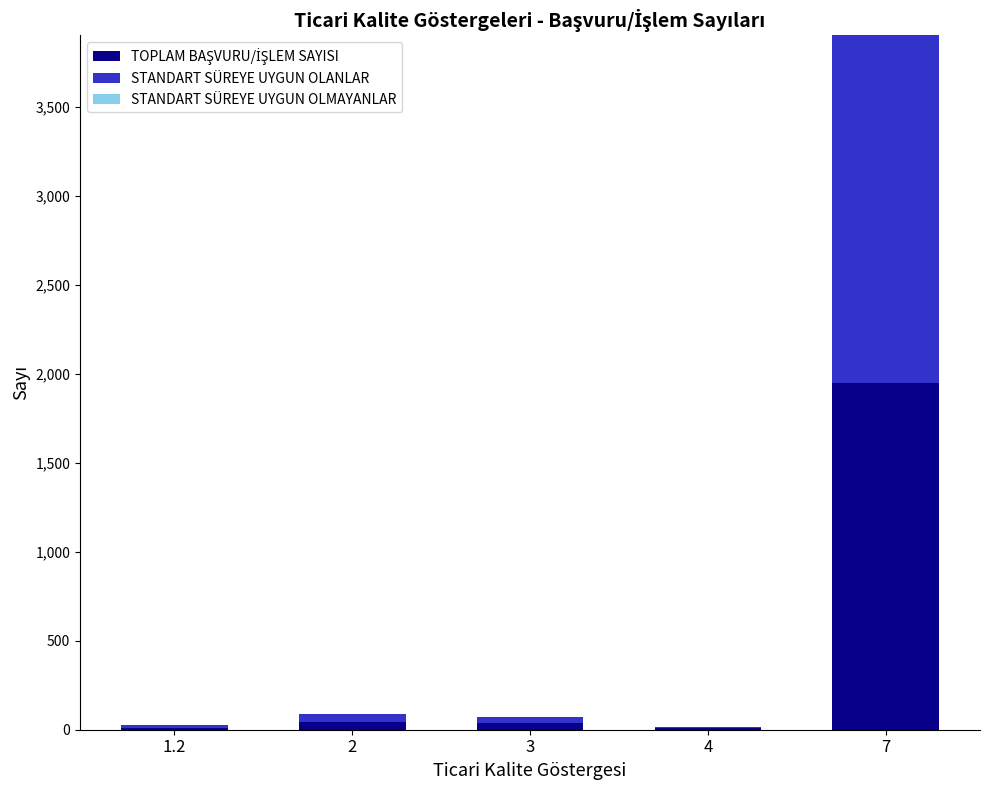

At which category is the sum across all series the highest?

7